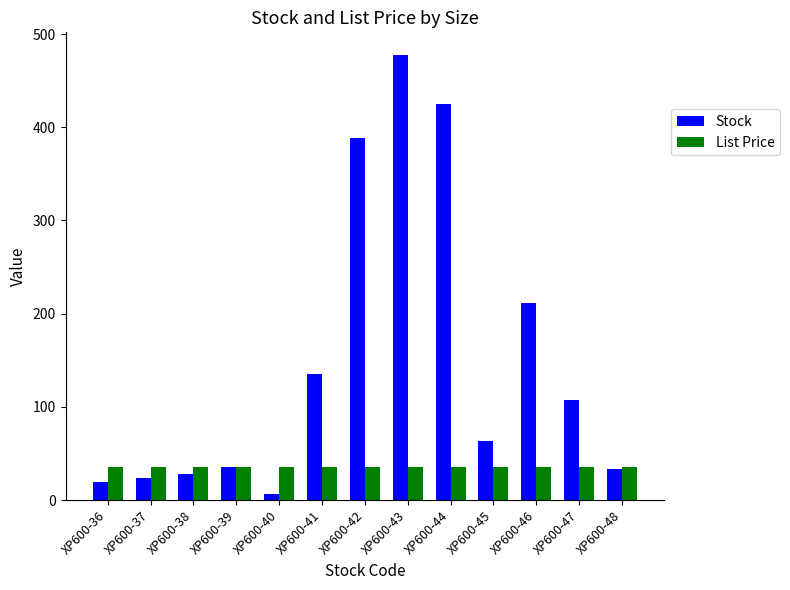

What is the difference between the second highest and minimum values in the Stock series?

418.0